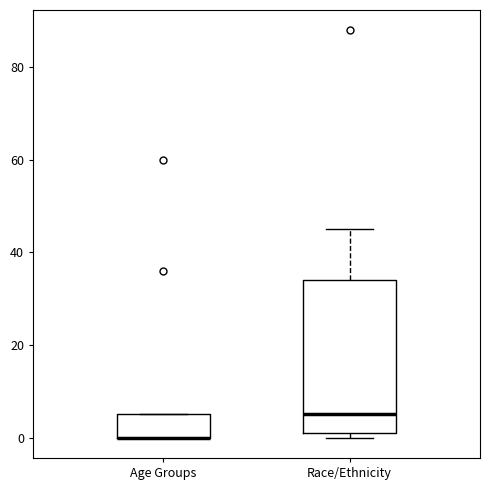

Reading left to right, transcribe this box plot: for each box, give where its median line is, the range the box spans, and where its two whiskers end, as read against the y-axis. The values are not printed on the chart, so give them approximately, as read against the axis.

Age Groups: median 0 (drawn on the box's lower edge), box 0 to 6, whiskers 0 to 6
Race/Ethnicity: median 6, box 2 to 34, whiskers 0 to 46